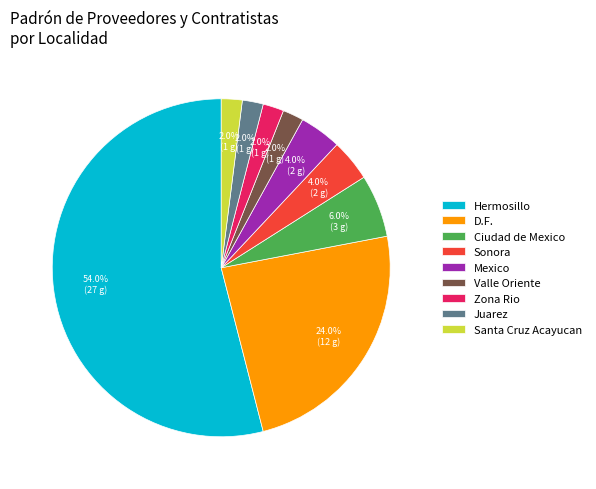

What is the ratio of the value at Hermosillo to the value at Ciudad de Mexico?

9.0